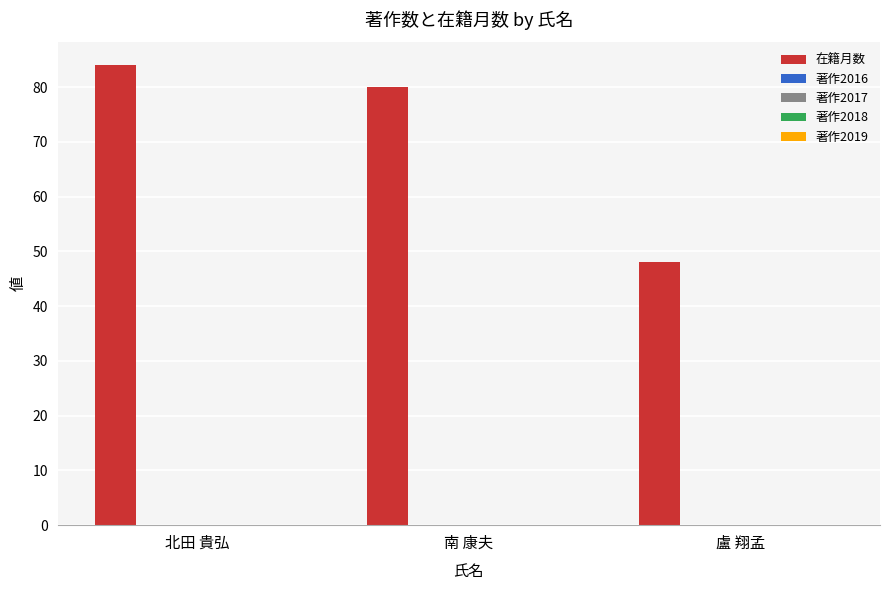

What is the greatest value displayed?

84